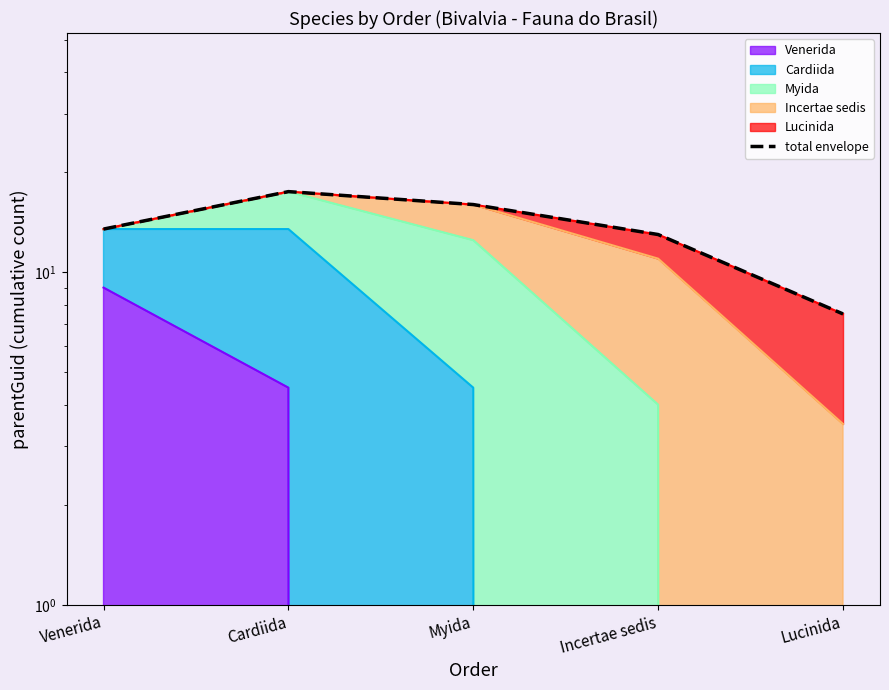

Which label corresponds to the smallest value in the chart?

Lucinida